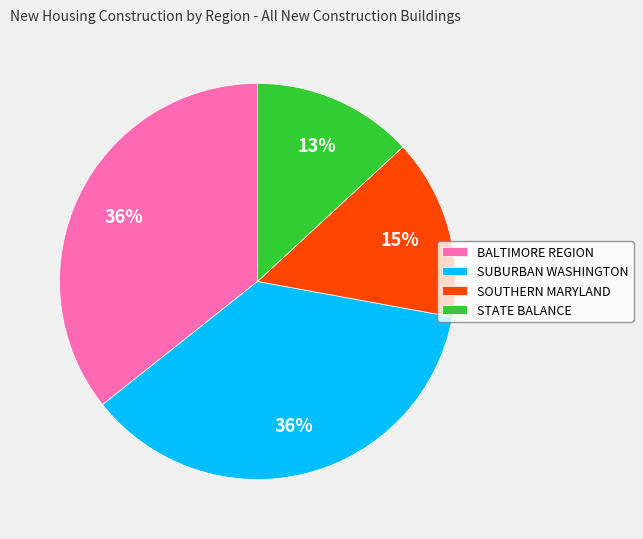

Combined, do SUBURBAN WASHINGTON and BALTIMORE REGION account for over 50%?

Yes